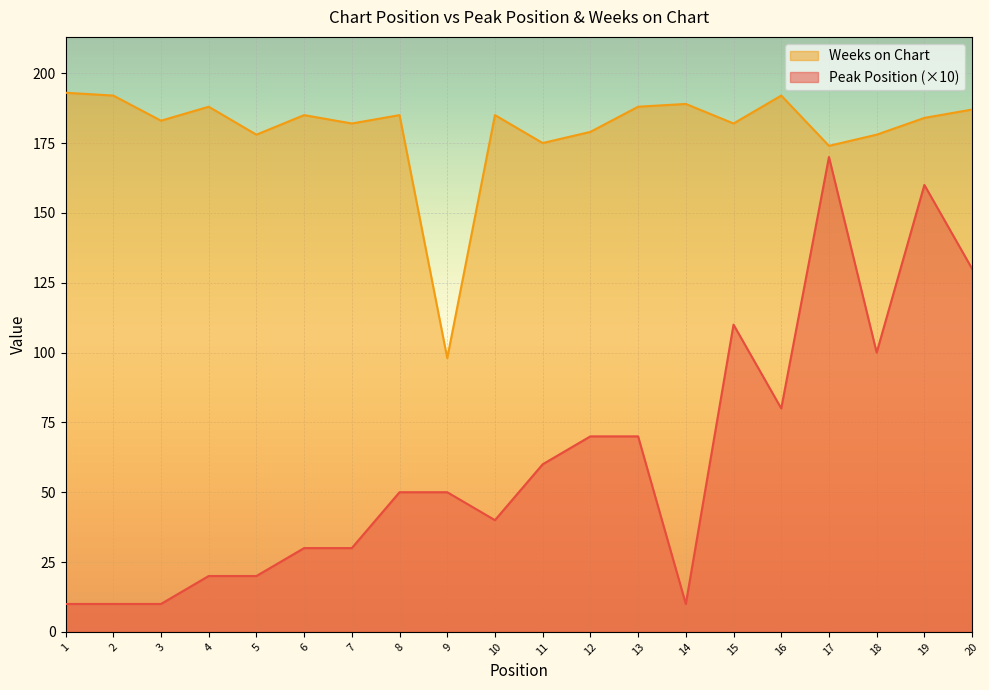

At which label is Peak Position closest to 90?

16